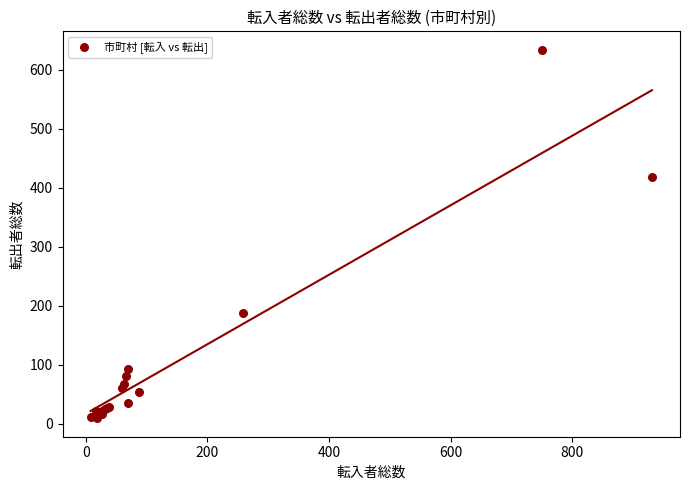

What Y value in the scatter plot is closest to 321?

419